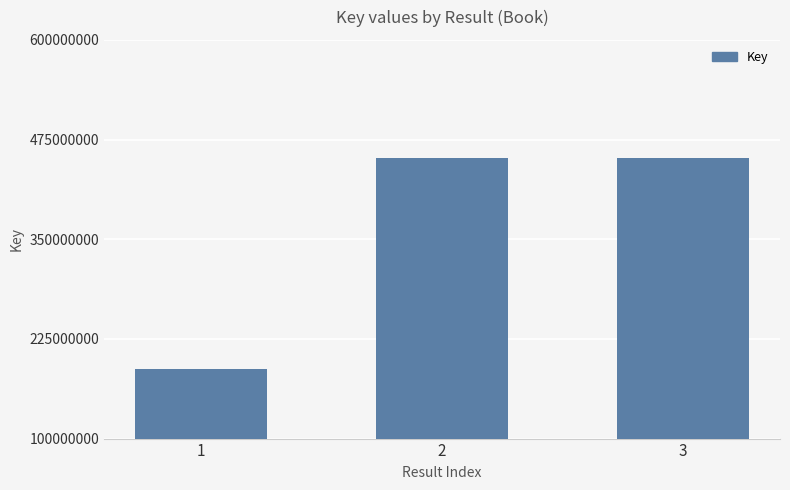

True or false: the data shows 167496103 at 2.

False